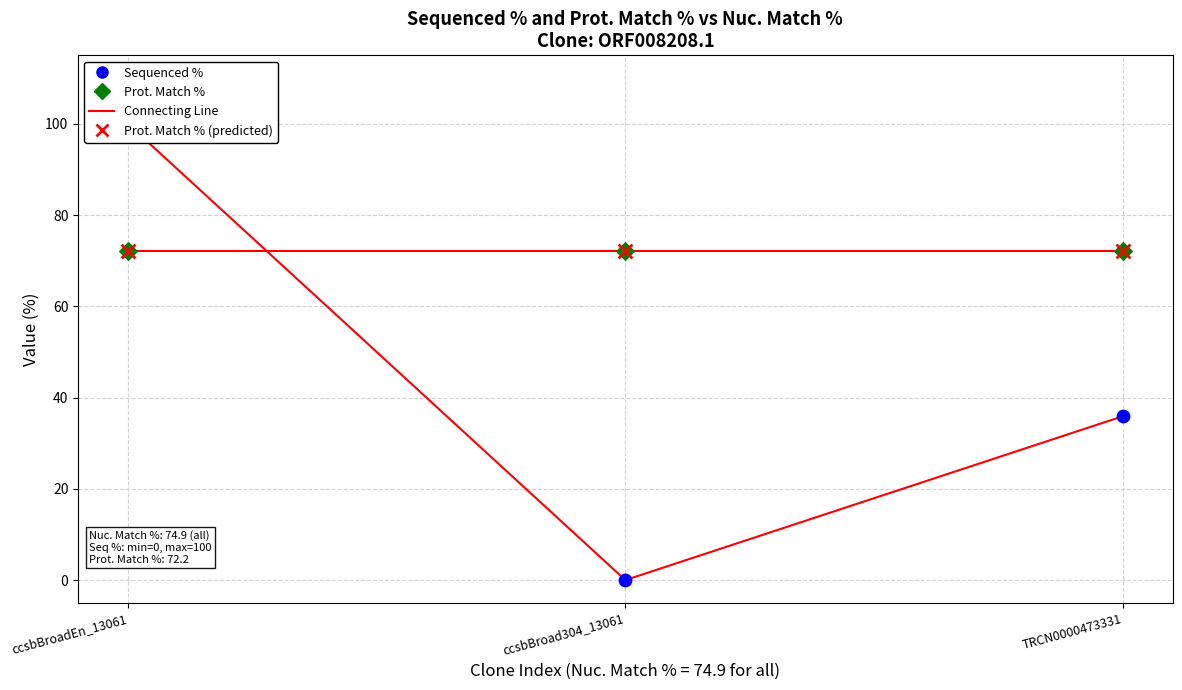

What are all the series names shown in the legend?

Sequenced %, Prot. Match %, Prot. Match % (predicted)